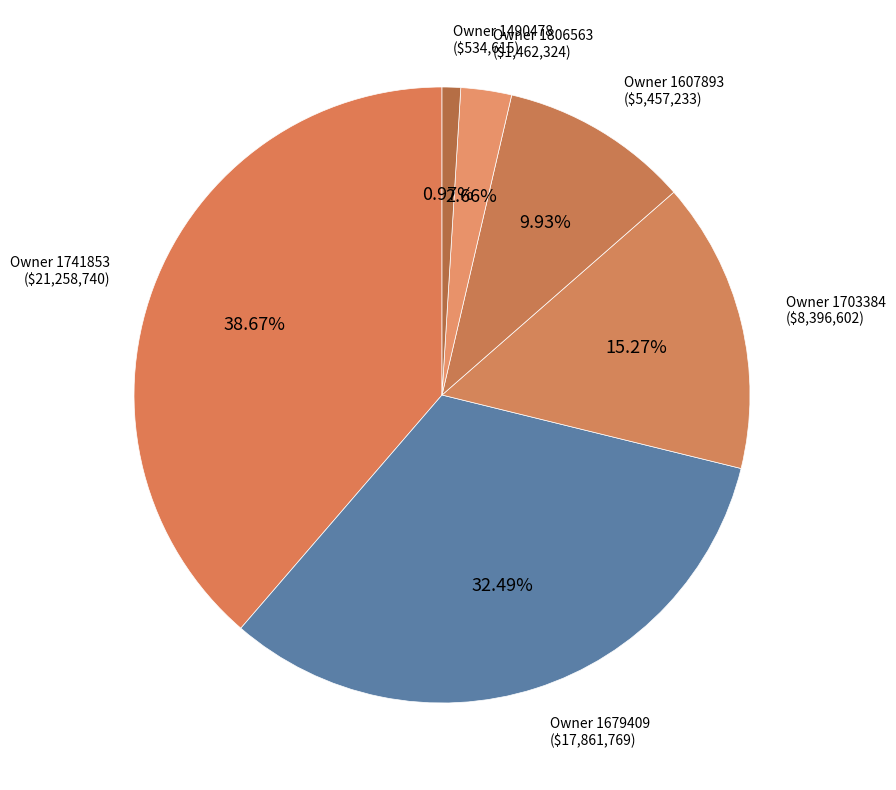

Which category has the biggest portion of the pie?

Owner 1741853